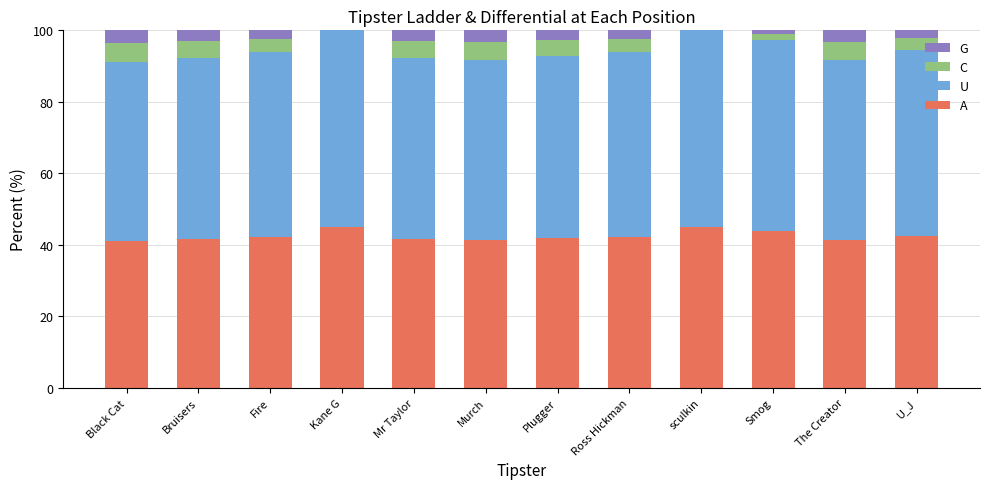

What is the total value across all series at Black Cat?

100.0